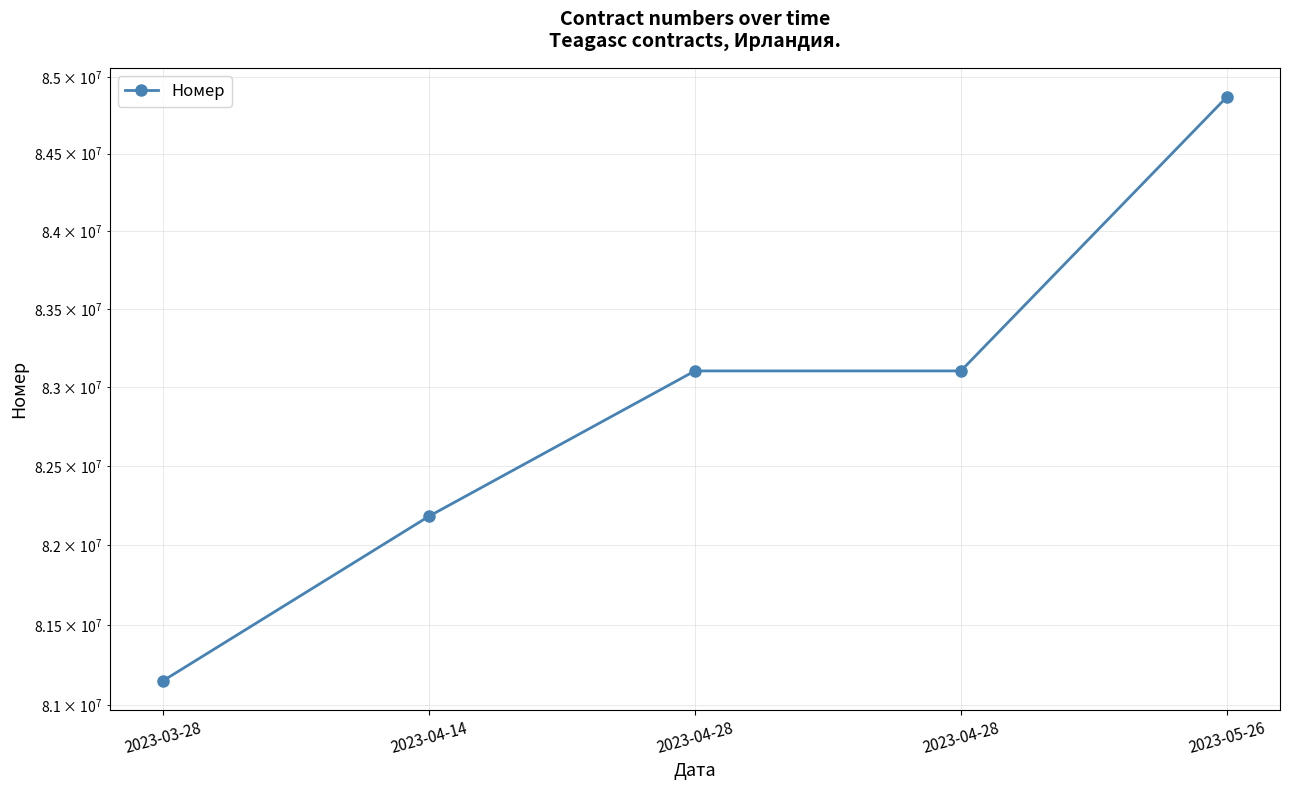

What is the difference between the maximum and minimum values?

3715400